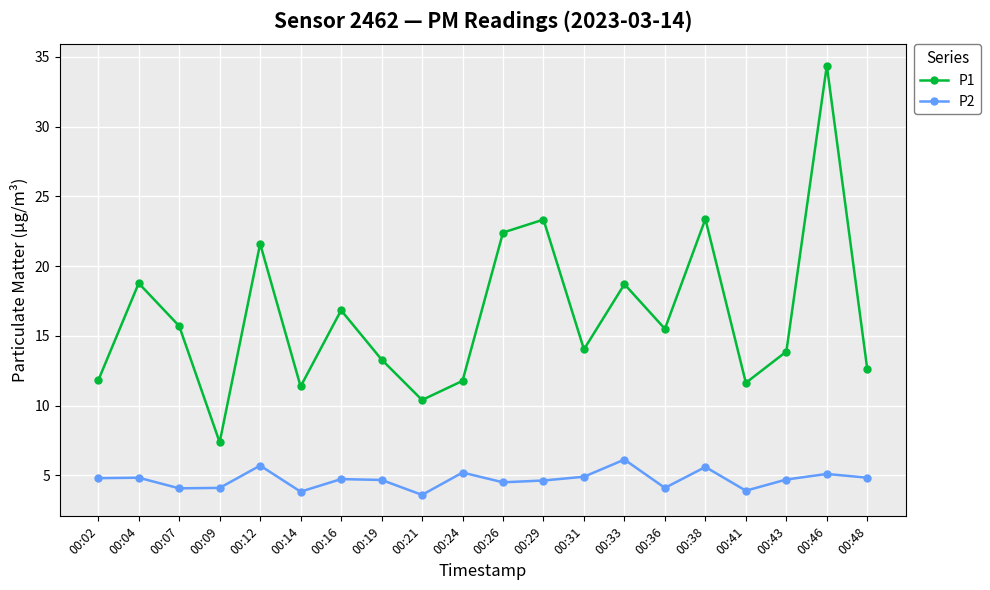

Is the value of P2 at 00:36 greater than the value of P1 at 00:33?

No